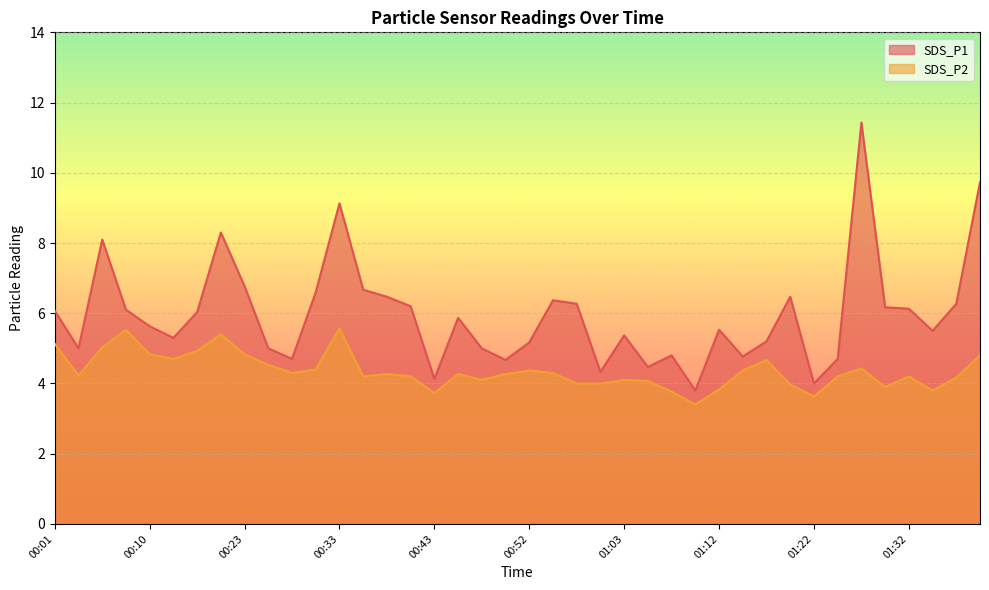

Which has a higher value, 00:10 or 00:28?

00:10